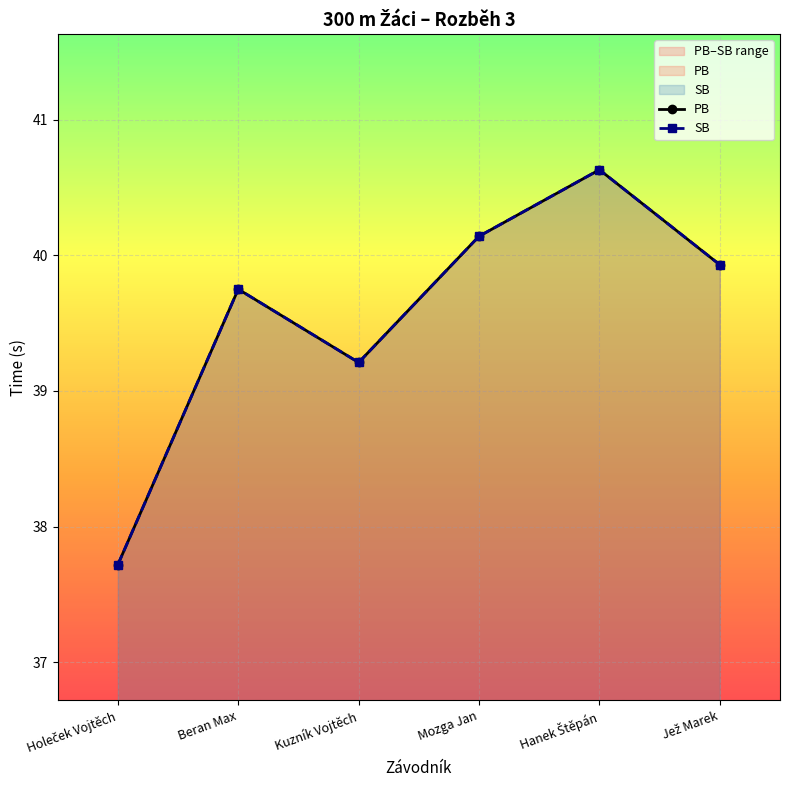

What is the difference between the second highest and minimum values in the PB series?

2.4